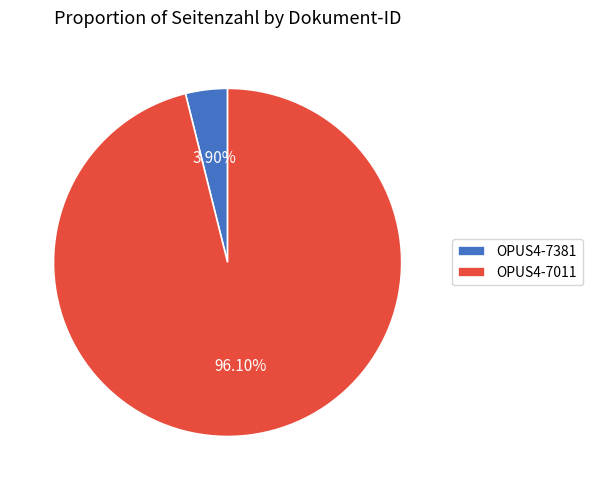

Between OPUS4-7011 and OPUS4-7381, which is larger?

OPUS4-7011